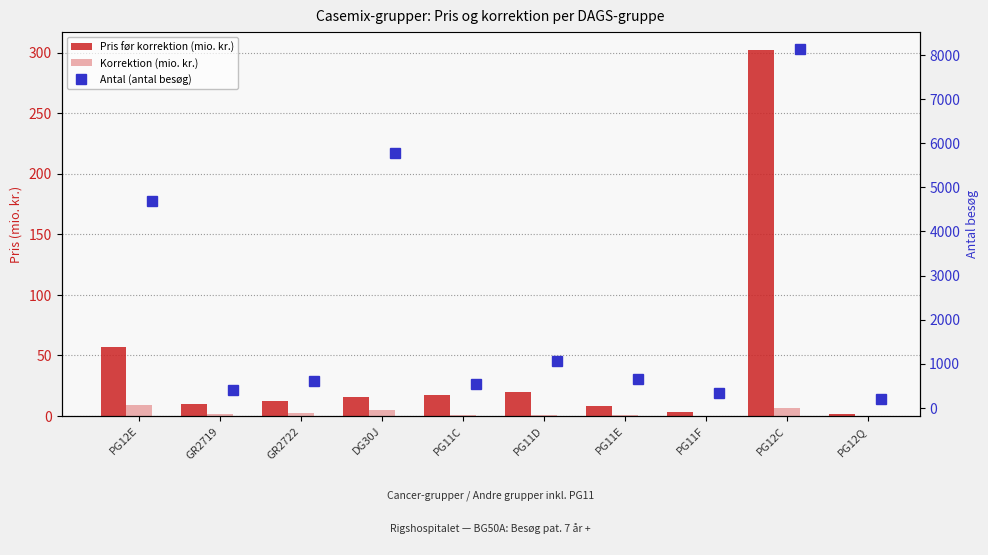

At which label is Pris før korrektion (mio. kr.) closest to 151?

PG12E